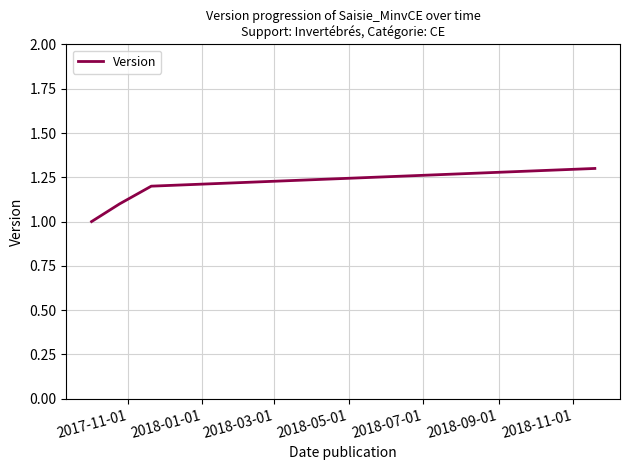

Reading left to right, what are all the values shown in this chart?

1.0	1.1	1.2	1.3